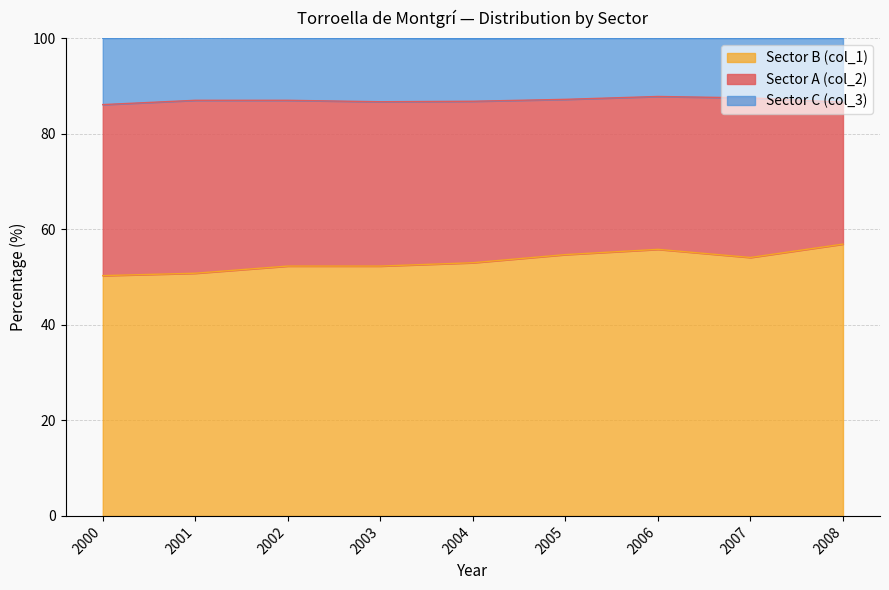

What is the minimum value for Sector B (col_1)?

50.3